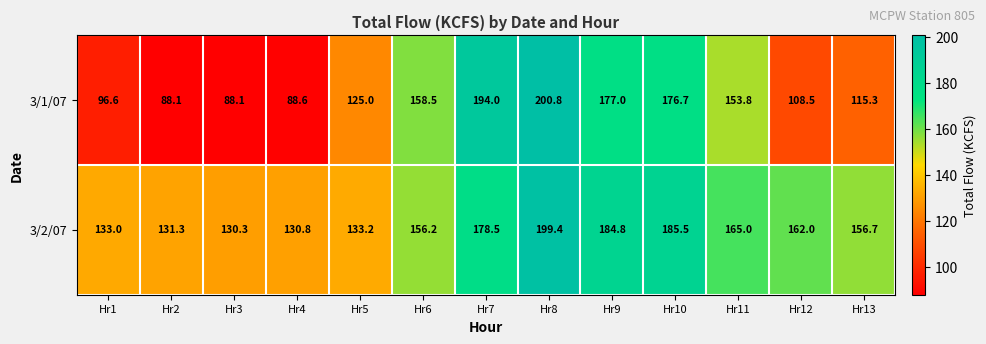

True or false: 3/2/07 has a value of 162.0 at Hr12.

True